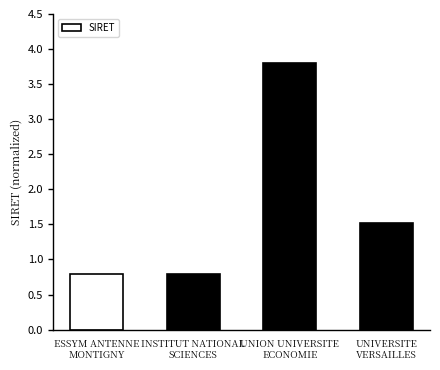

The value at UNION UNIVERSITE
ECONOMIE is 2.4. True or false?

False